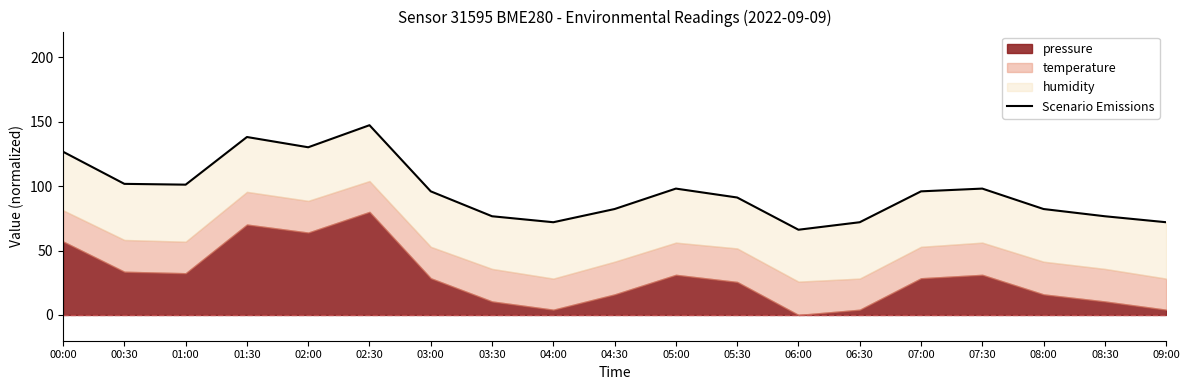

At which label does the data first exceed 95?

00:00